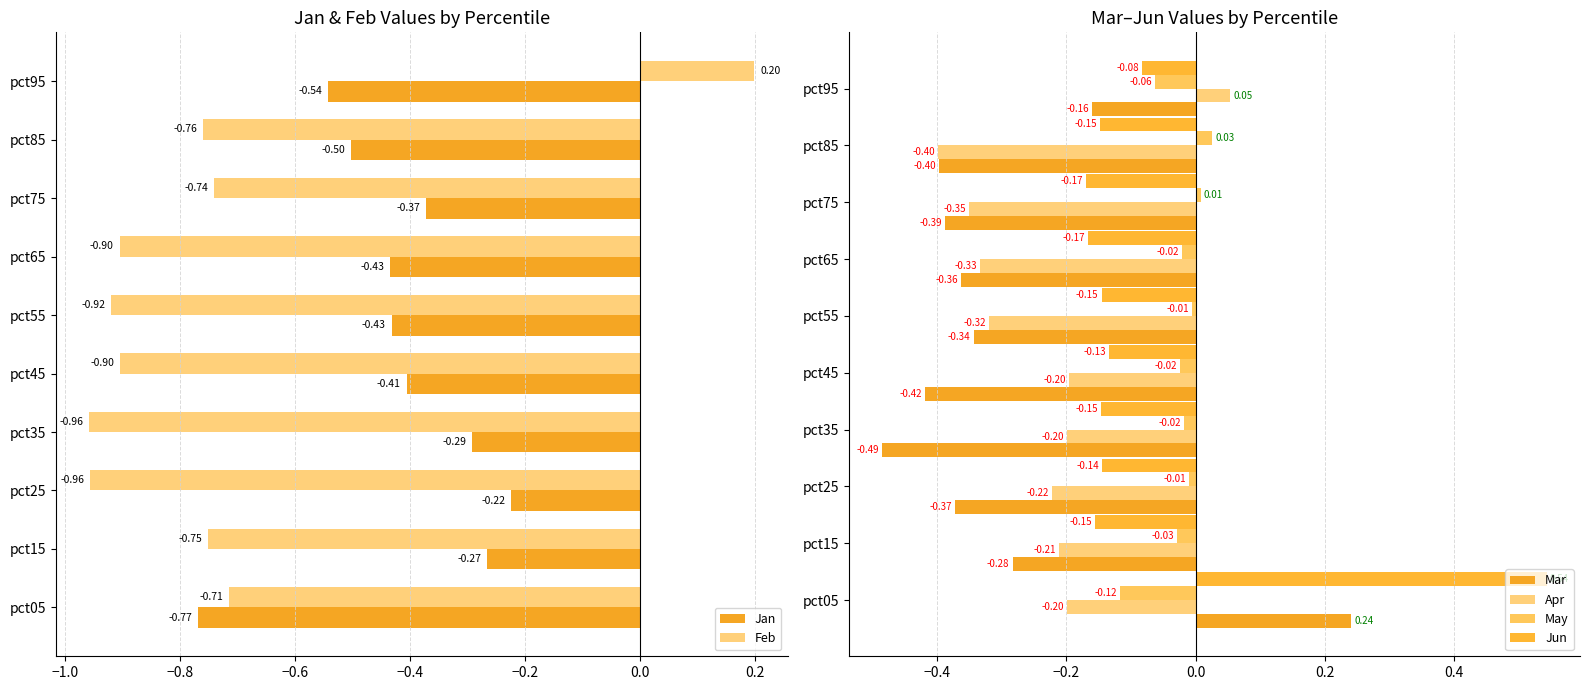

Which category has the highest value in the May series?

pct85